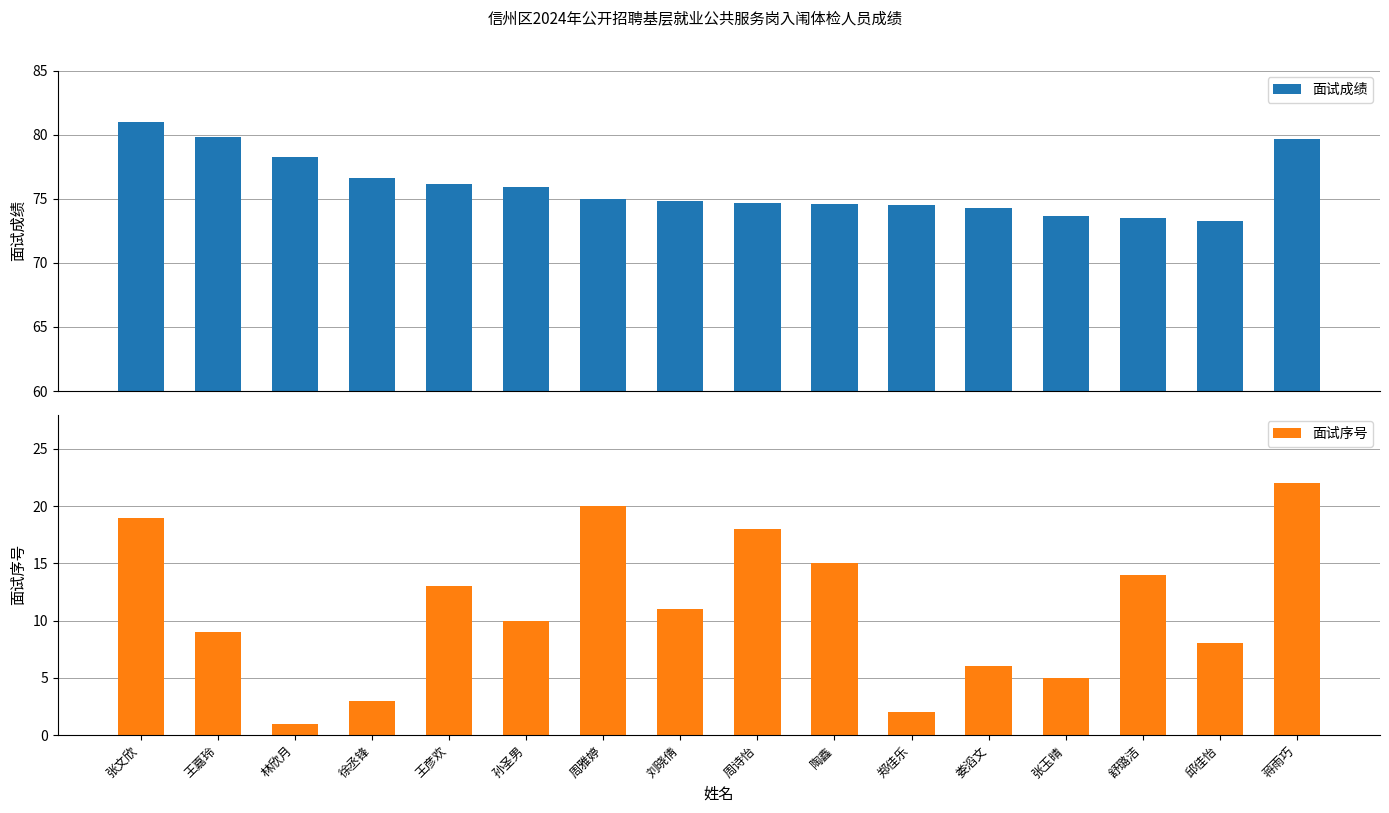

At 邱佳怡, list the series in order from largest to smallest.

面试成绩, 面试序号